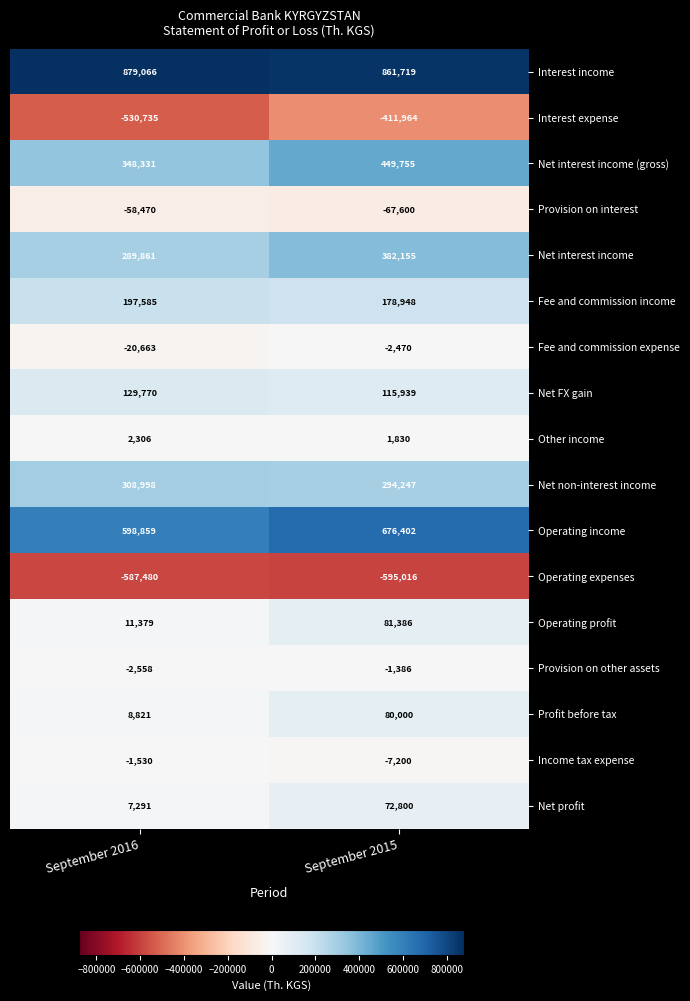

Which series has the largest total across all categories?

Interest income